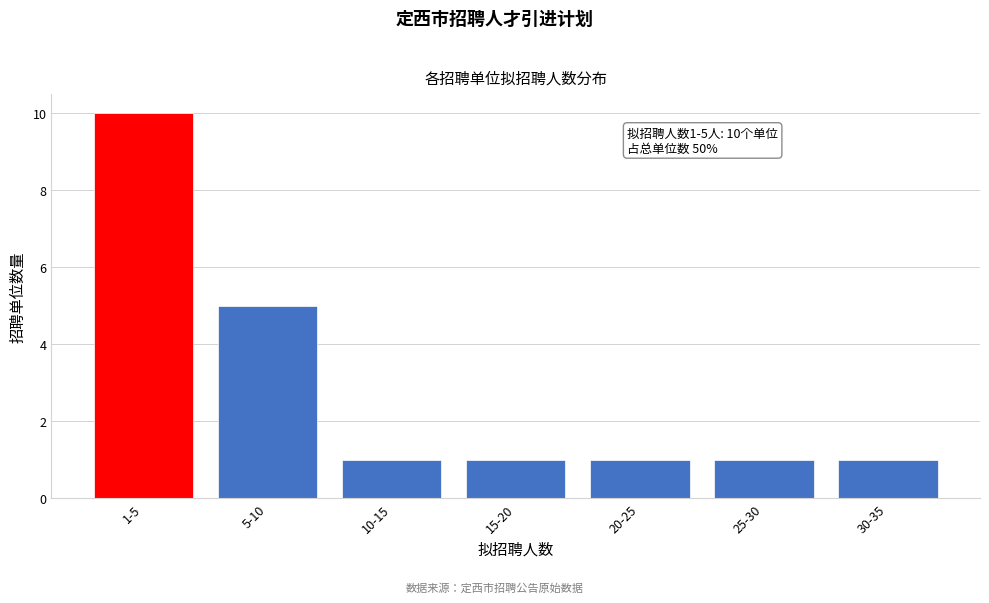

Reading left to right, list all the values displayed in this chart.

10	5	1	1	1	1	1